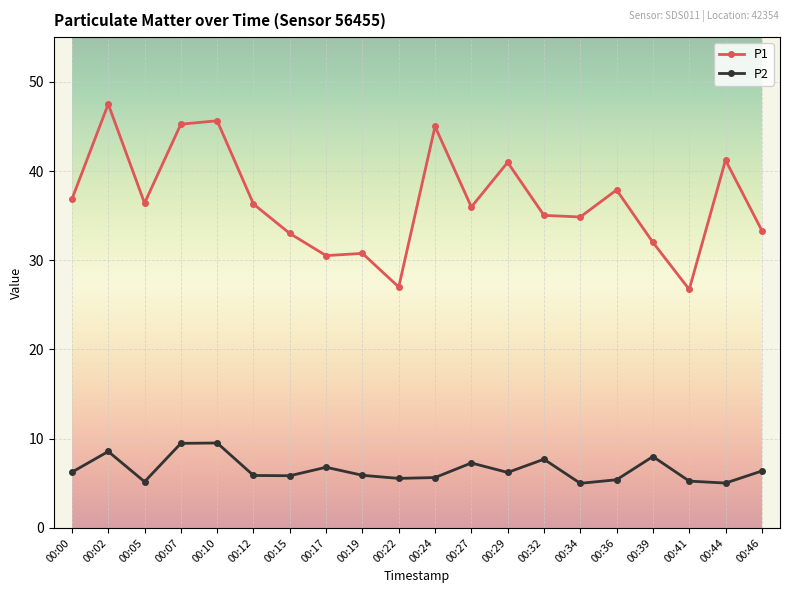

What are all the series names shown in the legend?

P1, P2